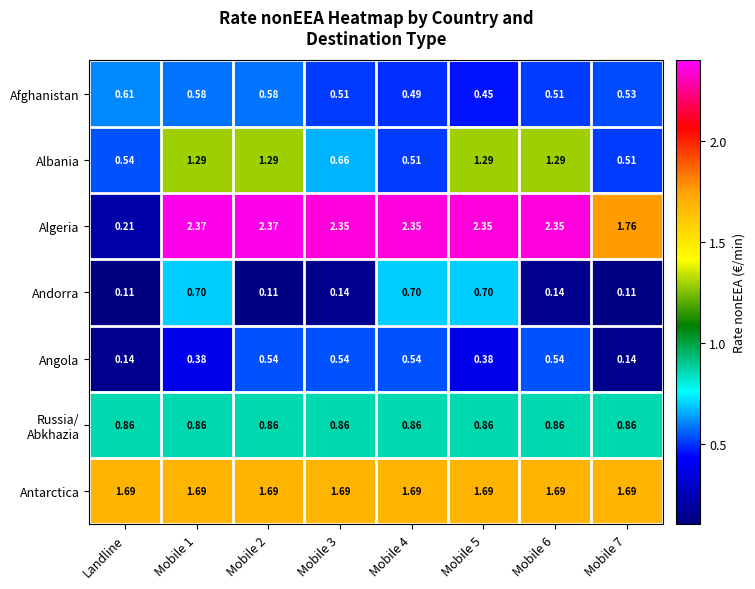

Which series has the widest spread of values?

Algeria